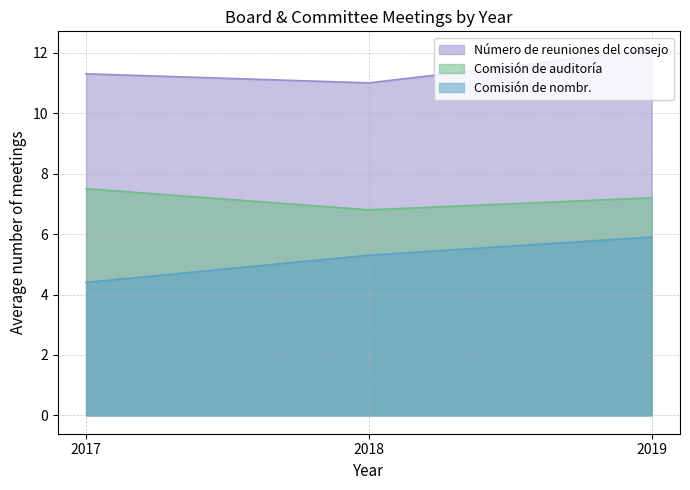

What are all the series names shown in the legend?

Número de reuniones del consejo, Comisión de auditoría, Comisión de nombr.